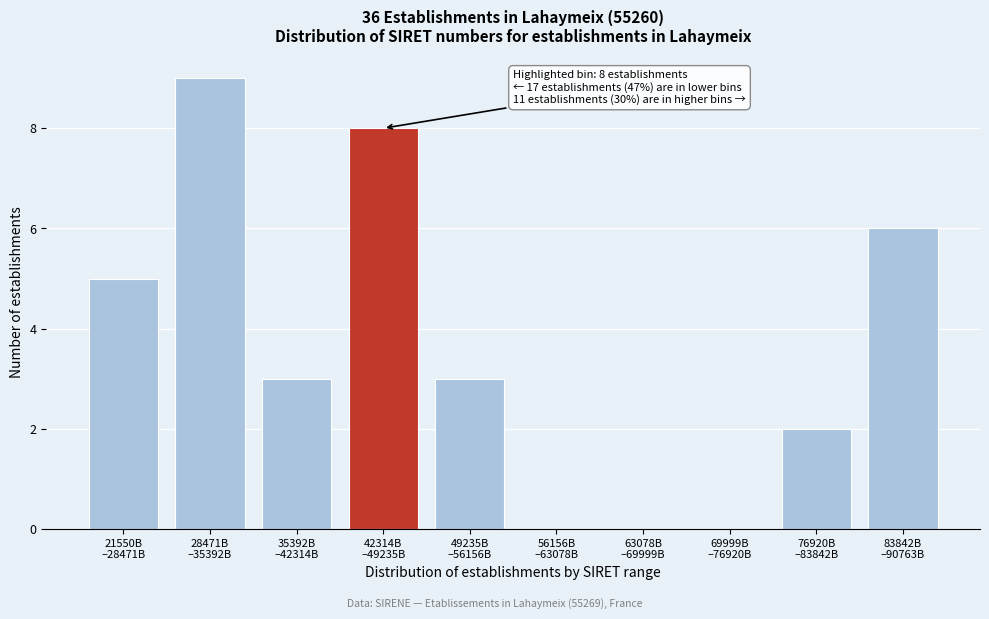

What is the greatest value displayed?

9